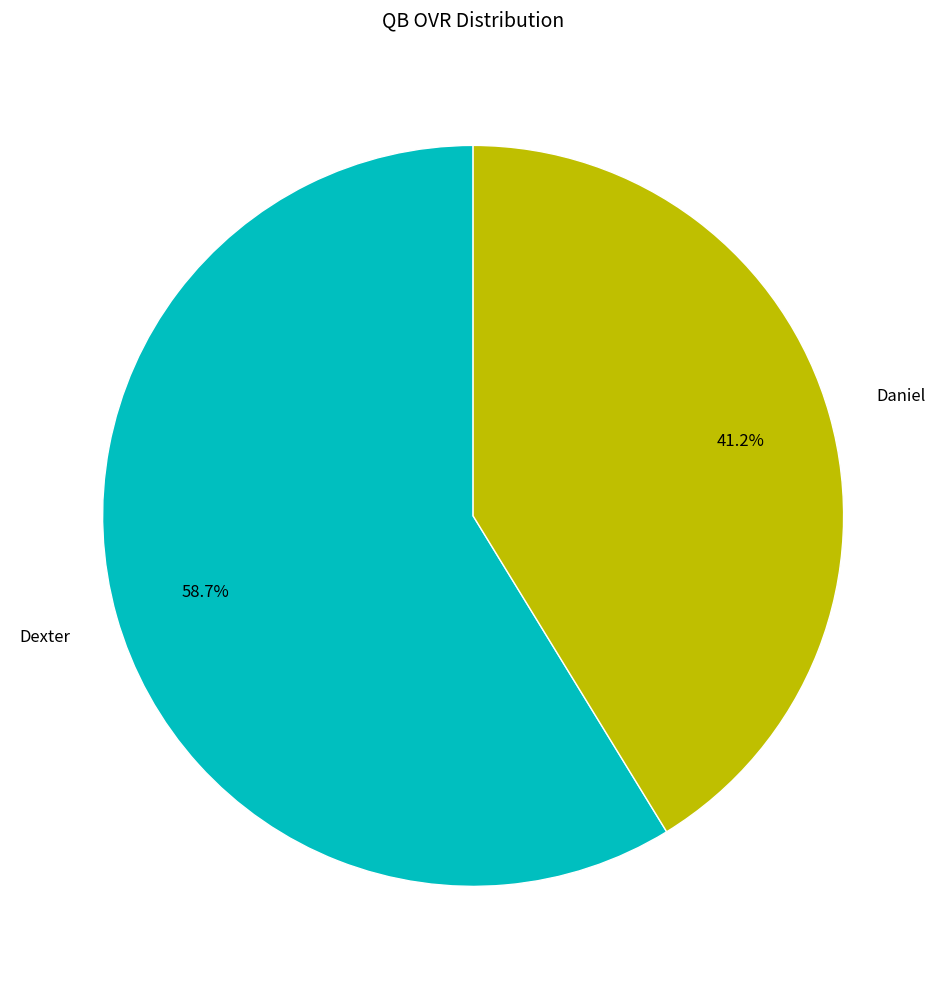

To the nearest percent, what percentage of the pie is Daniel?

41%